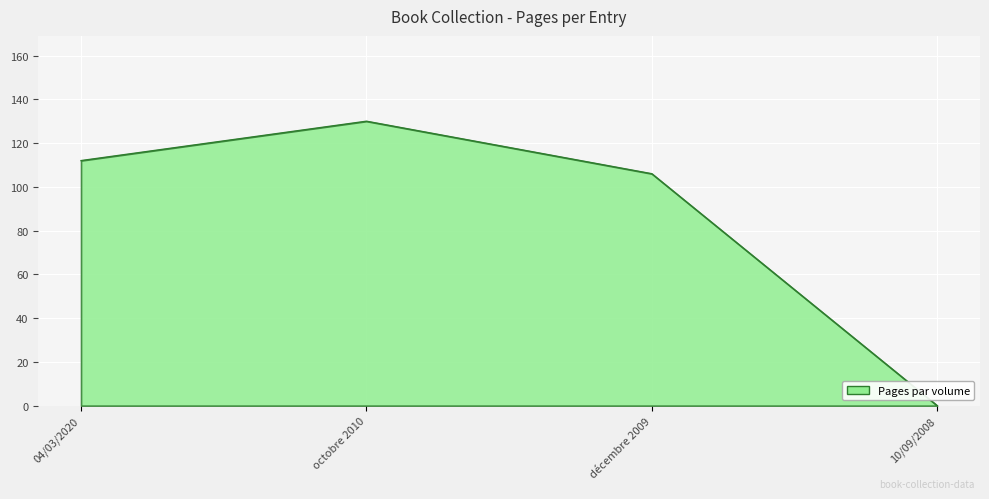

What is the sum of the values at 04/03/2020 and octobre 2010?

242